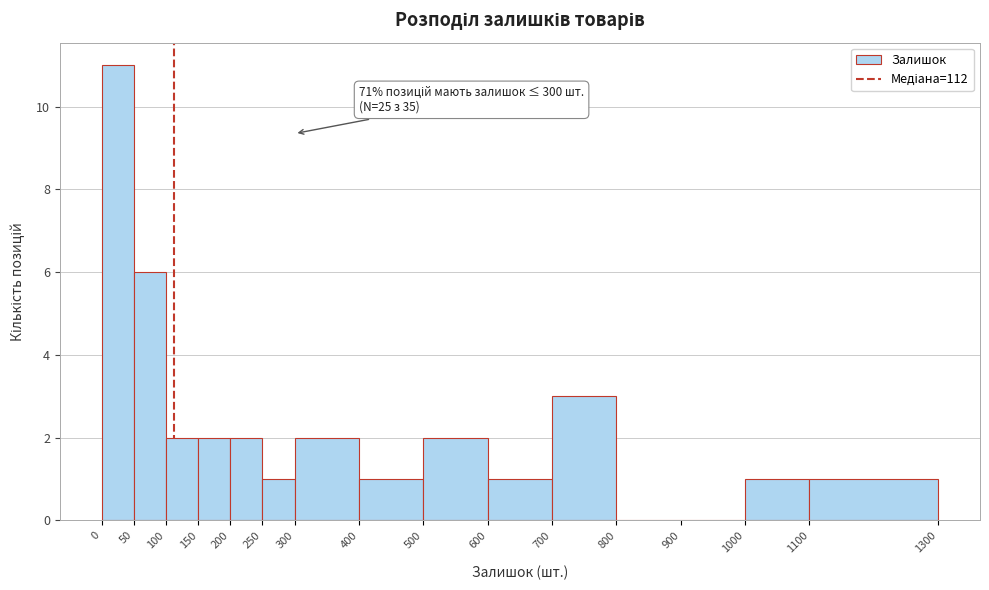

Over which range of the x-axis is the bar tallest?

0 to 50